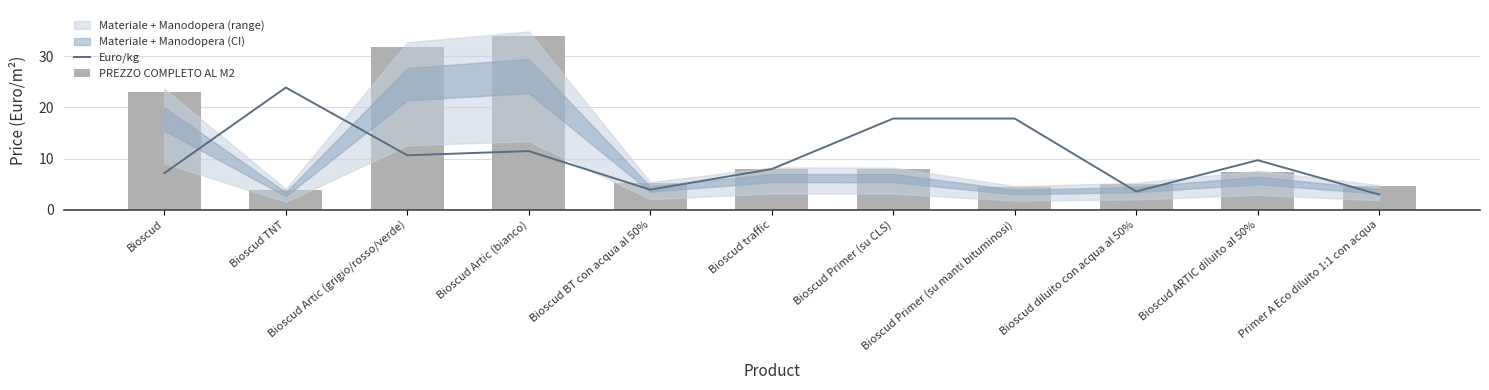

What position from the right is Bioscud?

11